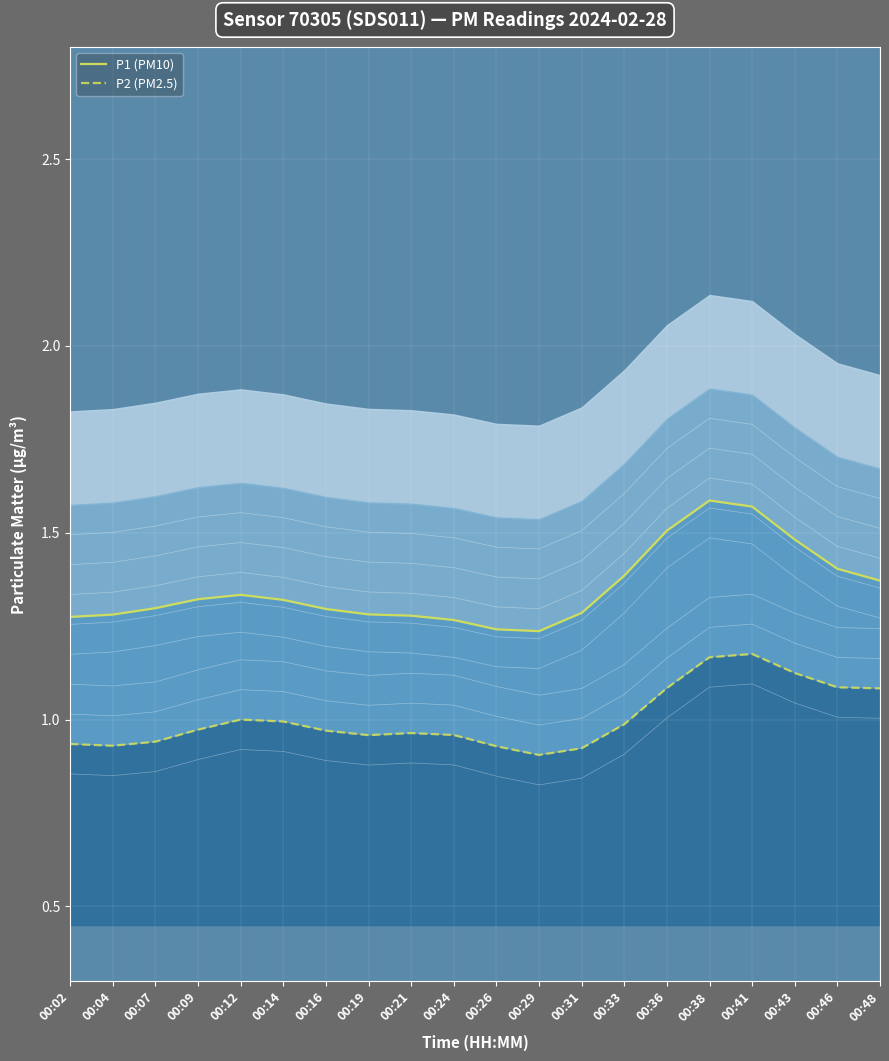

How many categories are shown in the chart?

20